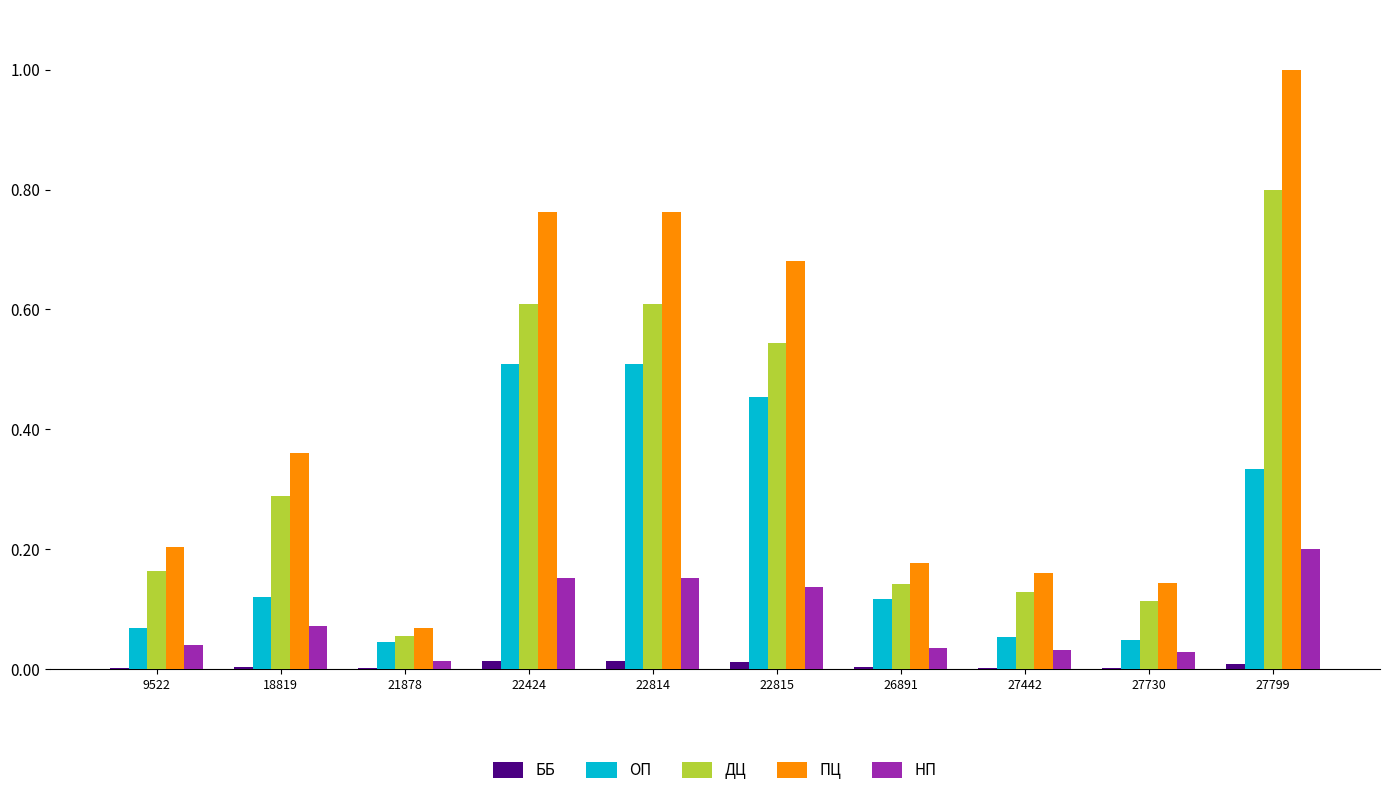

Which label corresponds to the largest value in the chart?

27799